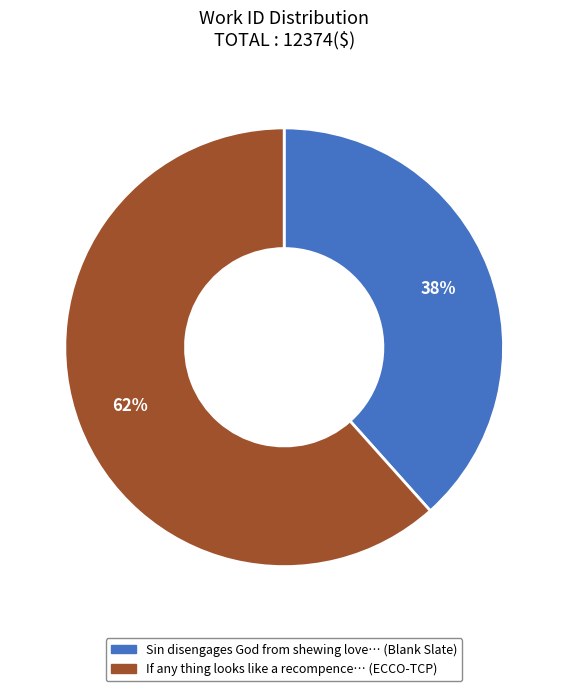

Is the sum of Sin disengages God from shewing love… (Blank Slate) and If any thing looks like a recompence… (ECCO-TCP) greater than half?

Yes